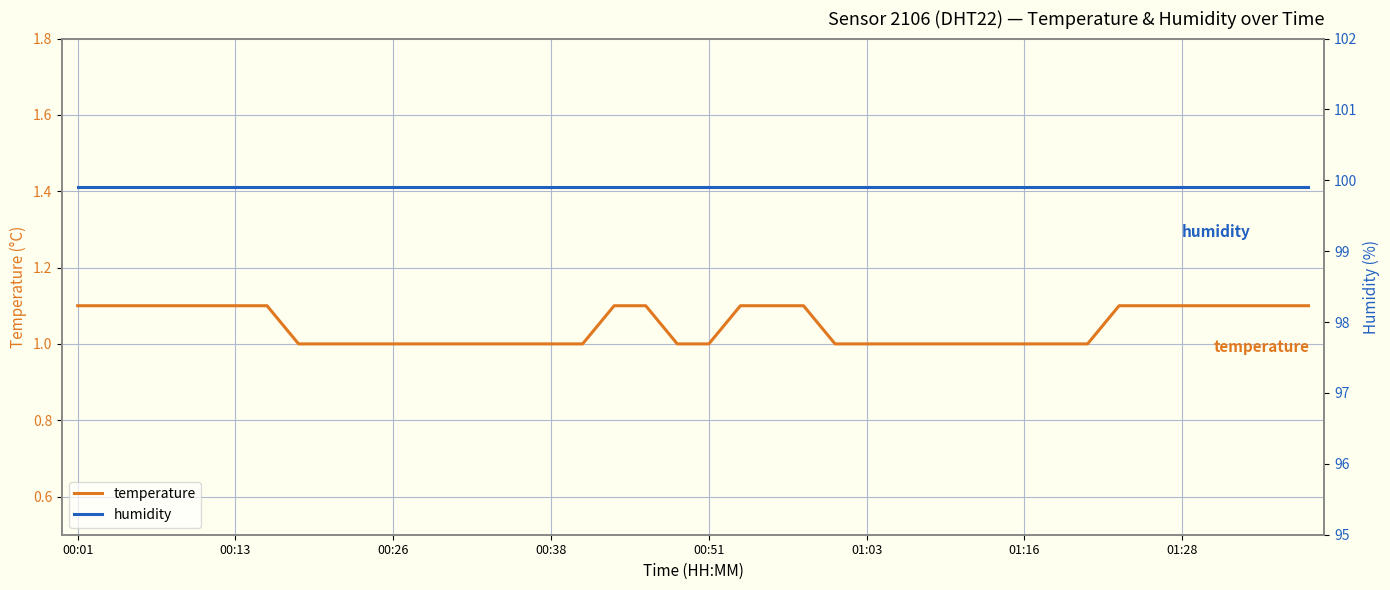

Is the value of temperature at 34 greater than the value of humidity at 38?

No